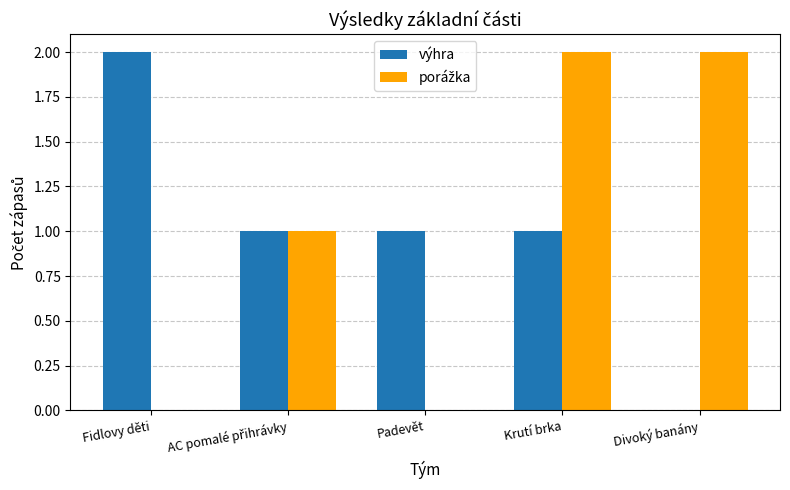

What is the sum of all výhra values?

5